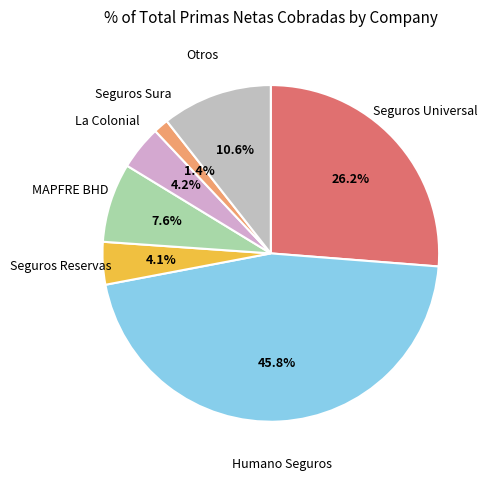

How many segments does this pie chart have?

7